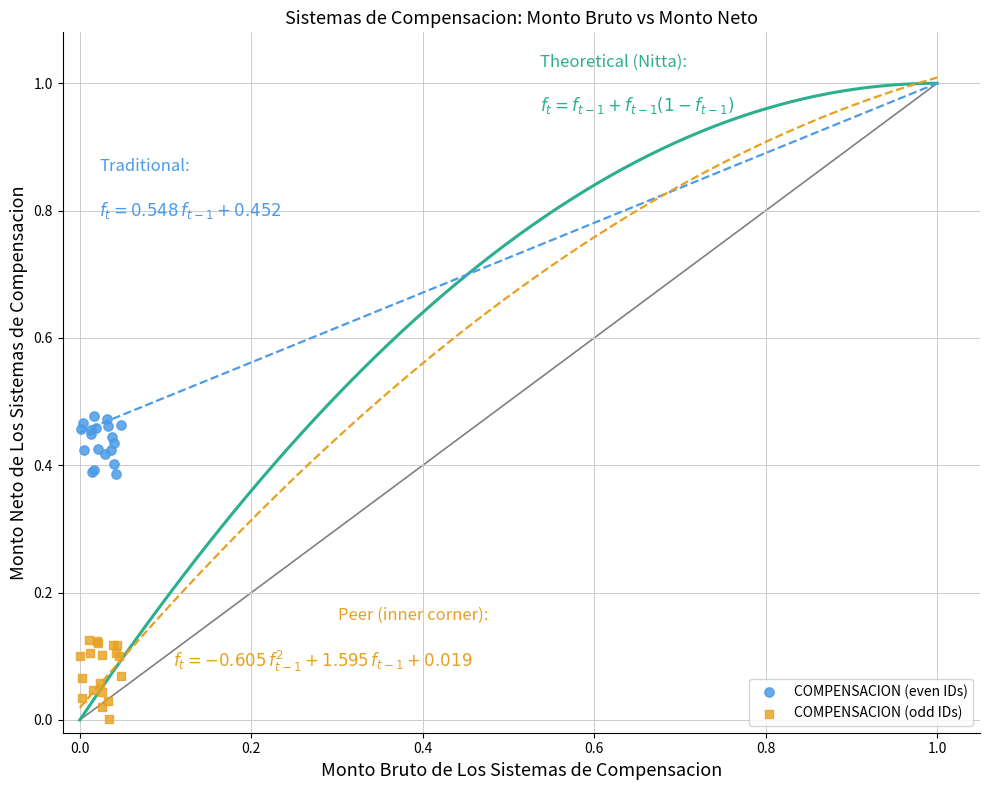

What are all the series names shown in the legend?

COMPENSACION (even IDs), COMPENSACION (odd IDs)